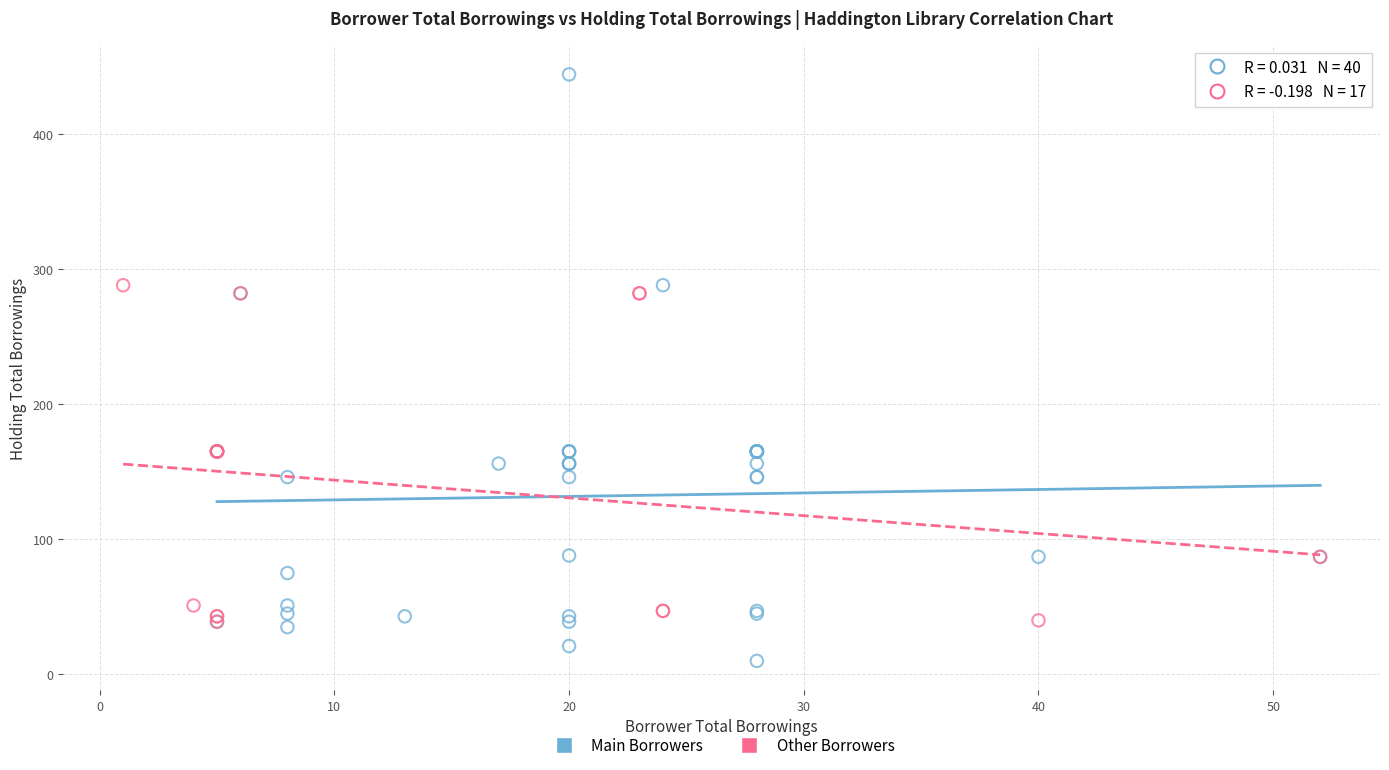

Which series reaches the maximum Y coordinate?

Main Borrowers